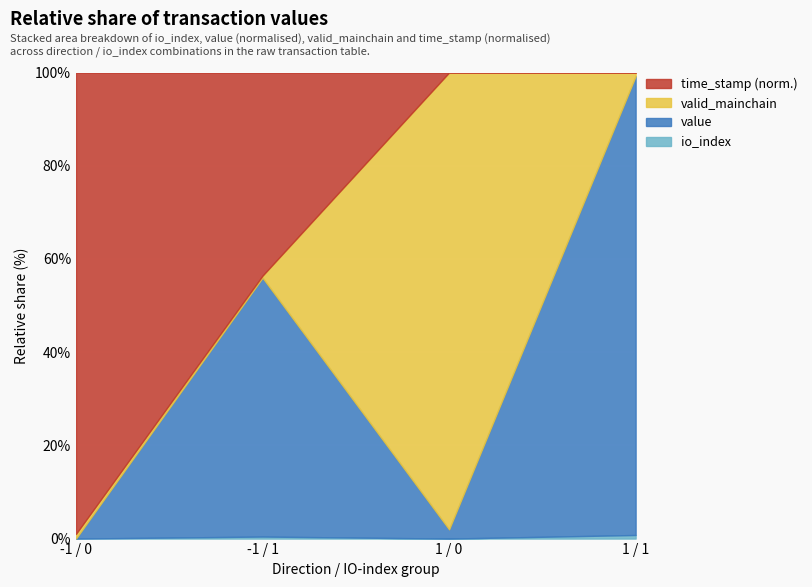

The io_index series shows 1.5 at -1 / 1. True or false?

False